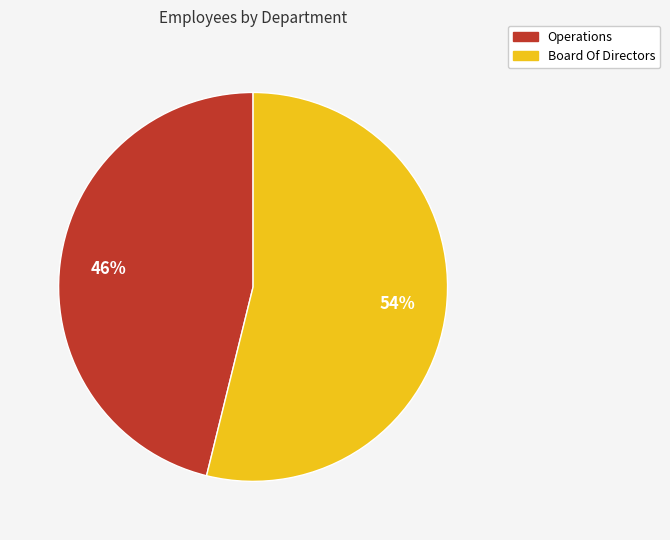

Which has a higher value, Board Of Directors or Operations?

Board Of Directors